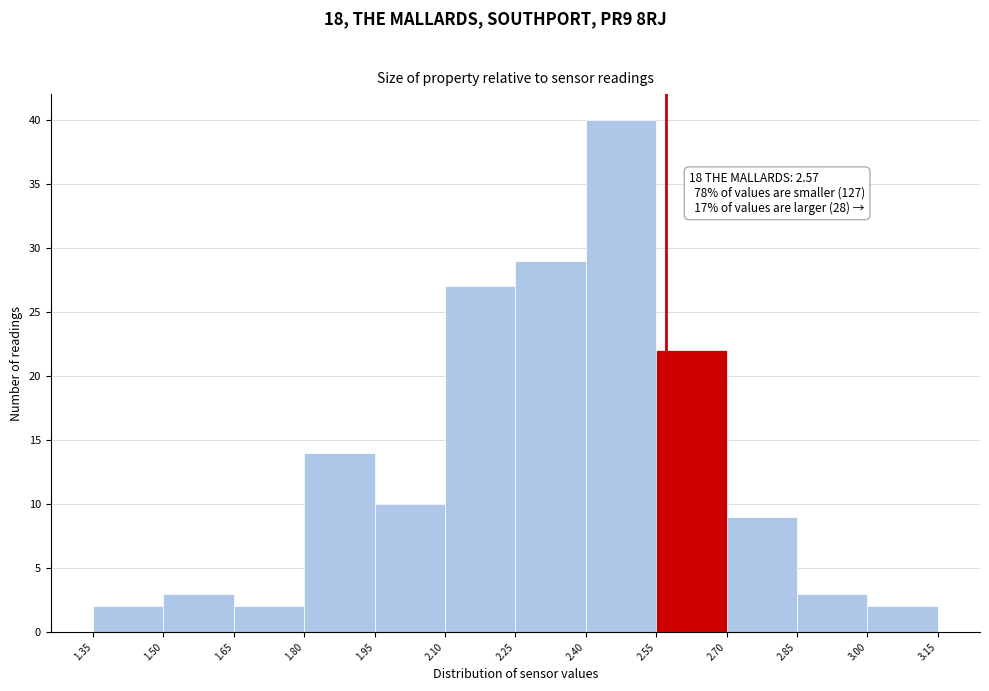

Which range on the x-axis has the tallest bar?

2.40 to 2.55